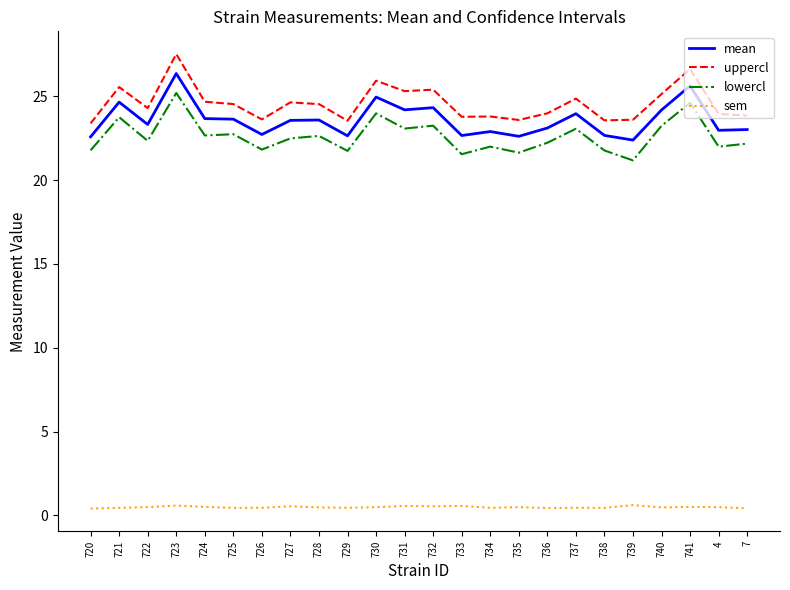

How many distinct data groups are displayed?

4